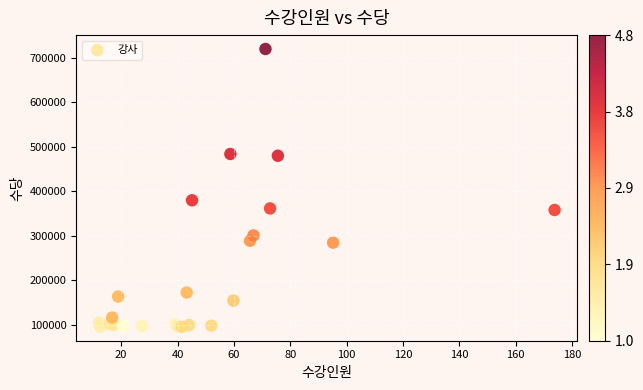

What Y value in the scatter plot is closest to 407772?

379951.8